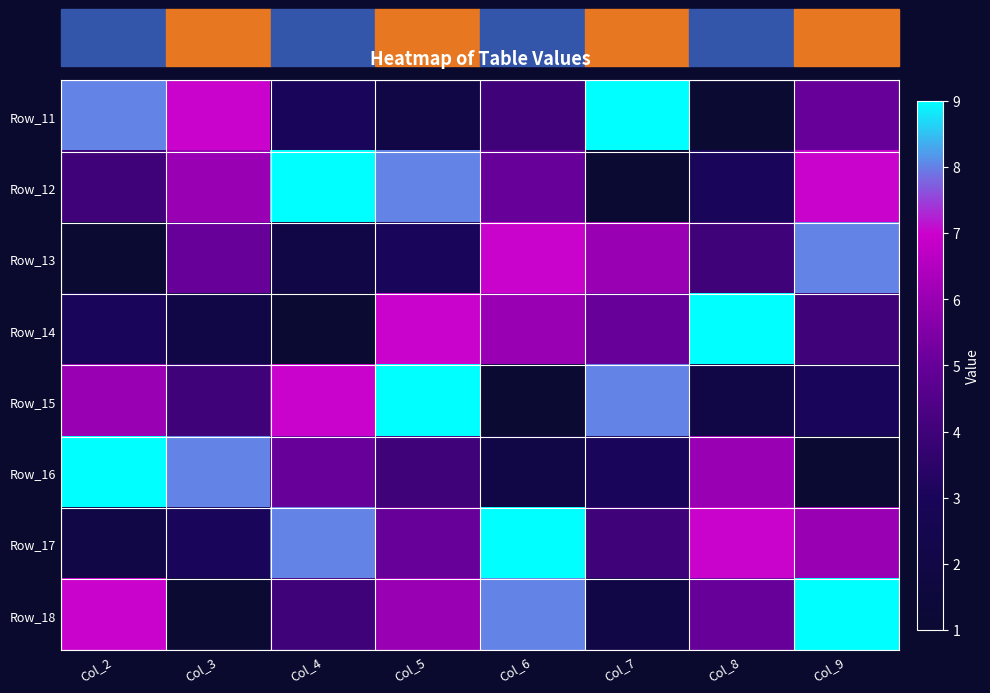

What is the total value across all series at Col_7?

38